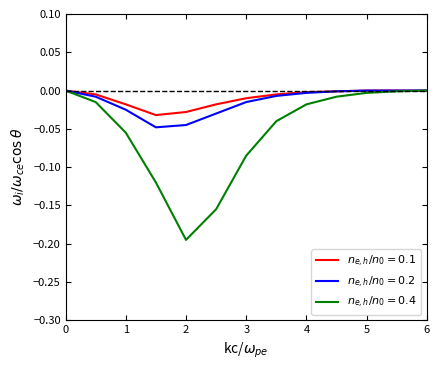

Does the chart have visible grid lines?

No